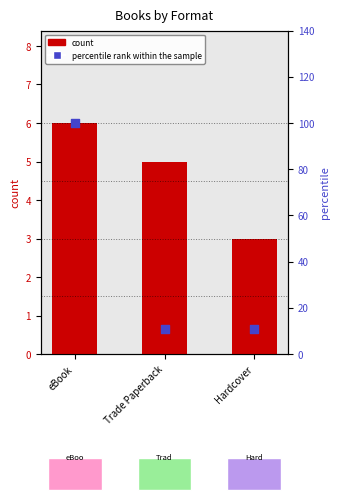

Which series has the largest total across all categories?

percentile rank within the sample